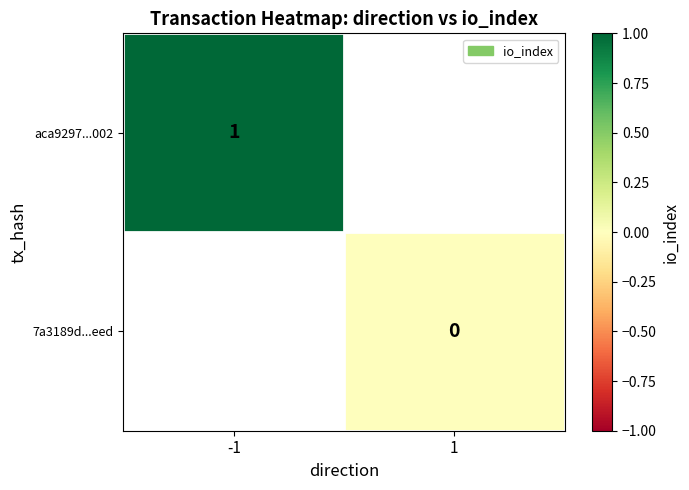

Is it true that aca9297...002 equals 2 at -1?

False